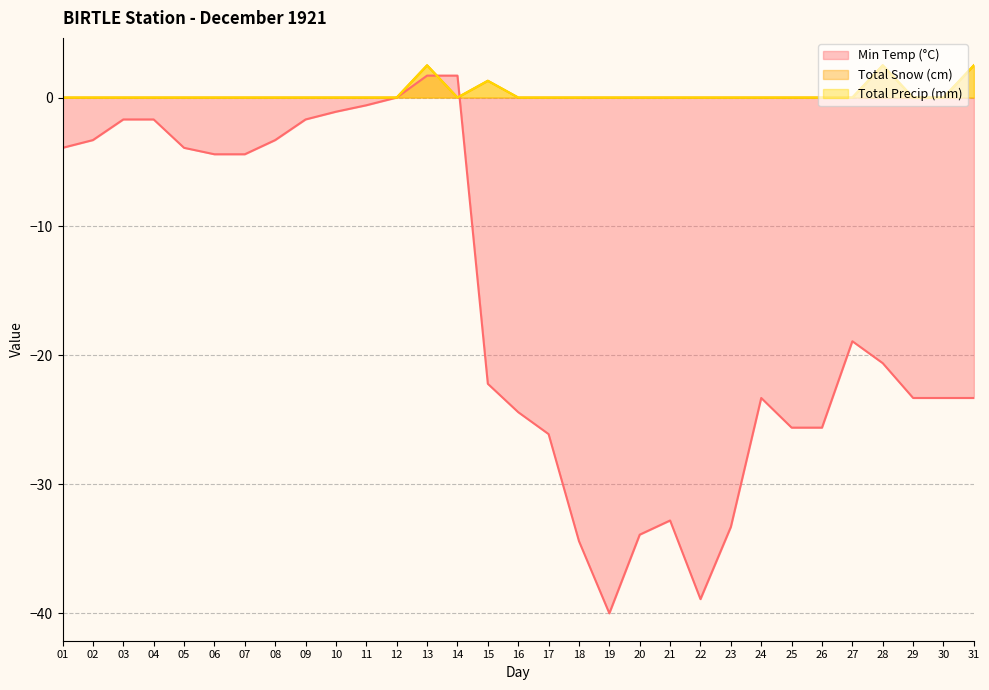

At which label is Total Snow (cm) closest to 1?

15